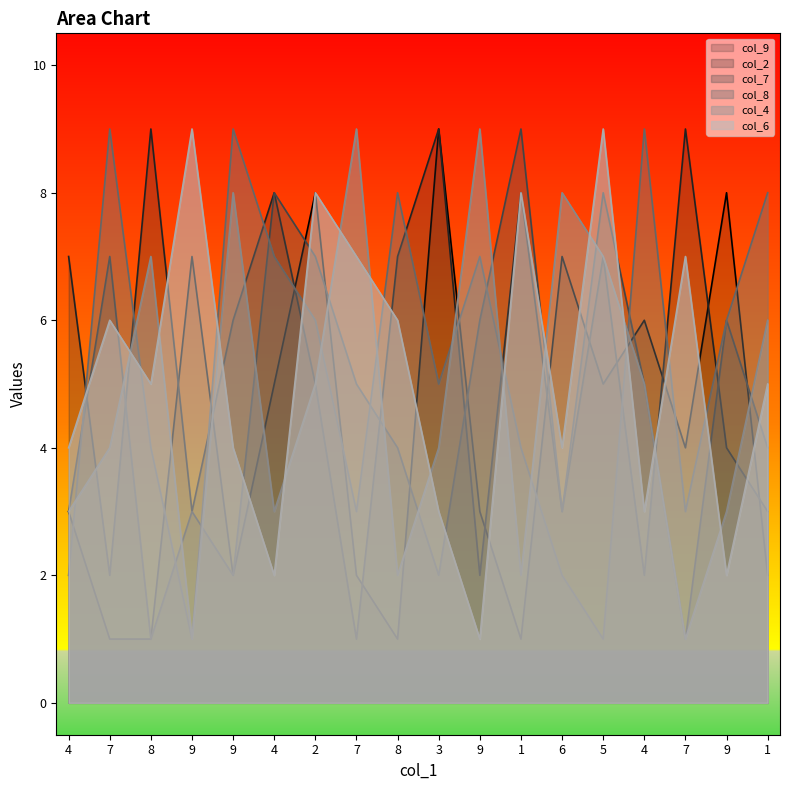

What is the sum of the col_9 values at 7 and 8?

5